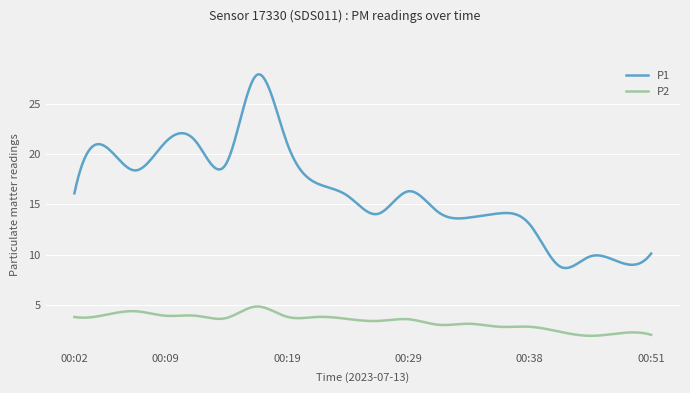

Which series has the largest total across all categories?

P1